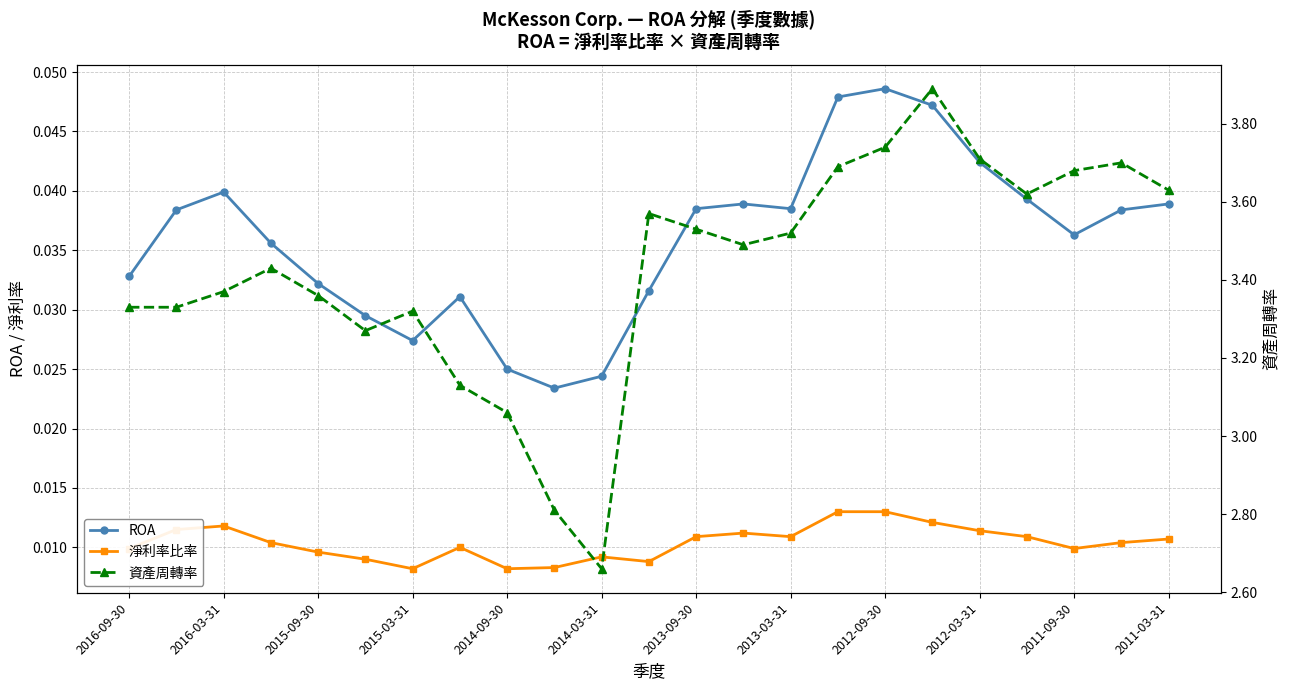

Is the value of 資產周轉率 at 2015-09-30 greater than the value of 淨利率比率 at 2016-09-30?

Yes